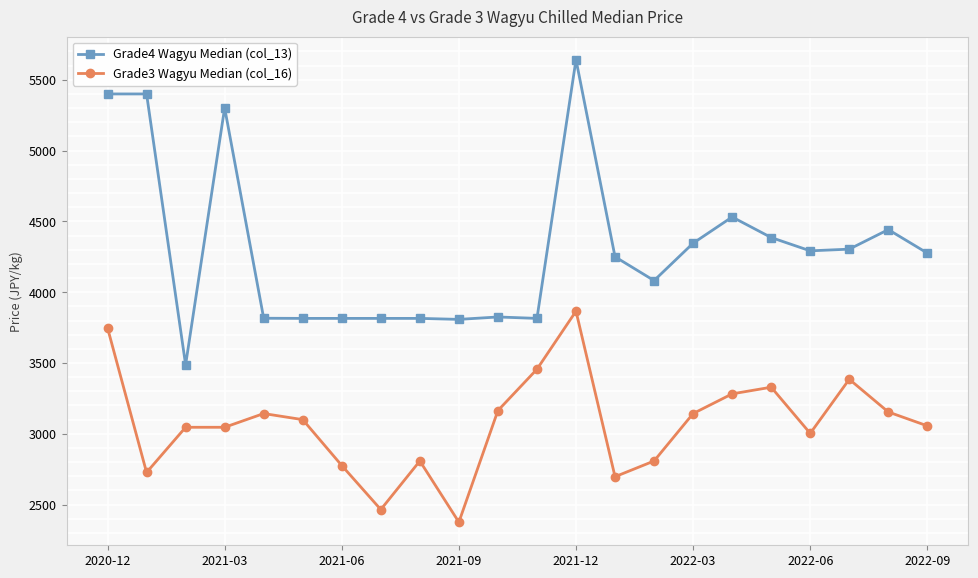

Which series has the largest total across all categories?

Grade4 Wagyu Median (col_13)